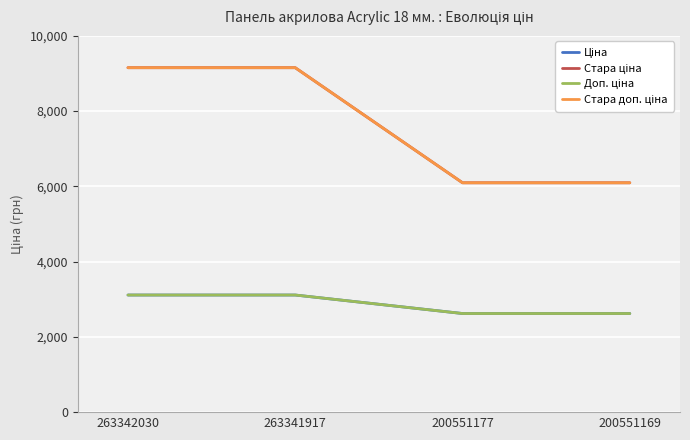

Is this an area chart (filled region under the line)?

No